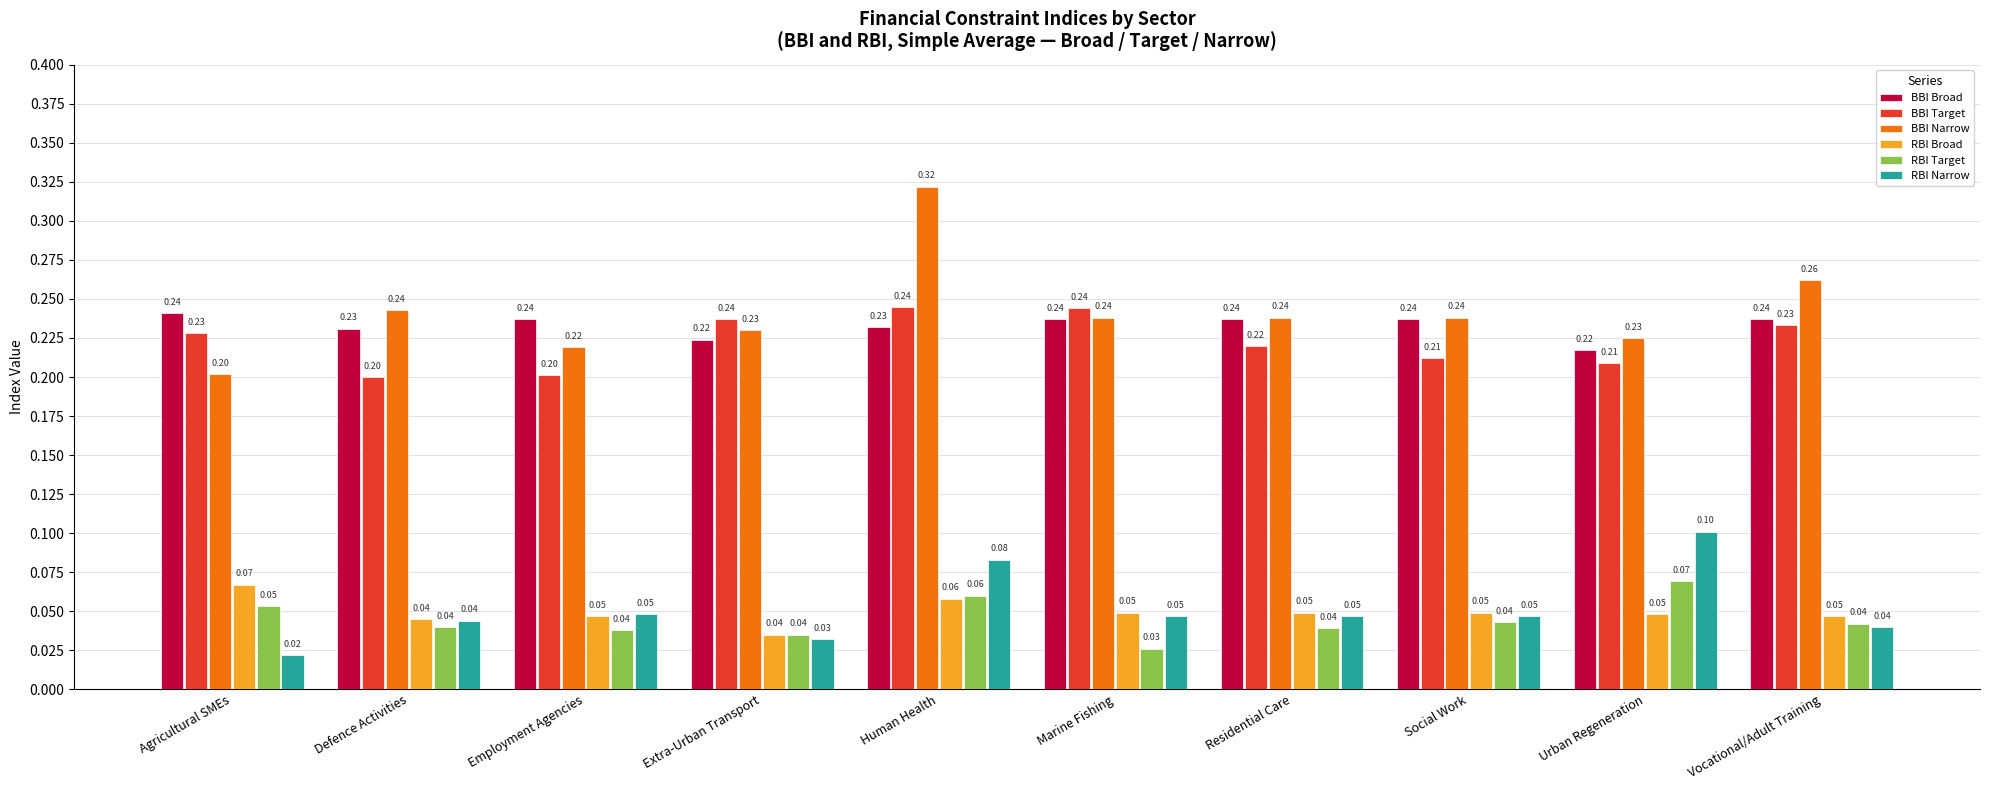

Which category has the lowest value across all series?

Agricultural SMEs